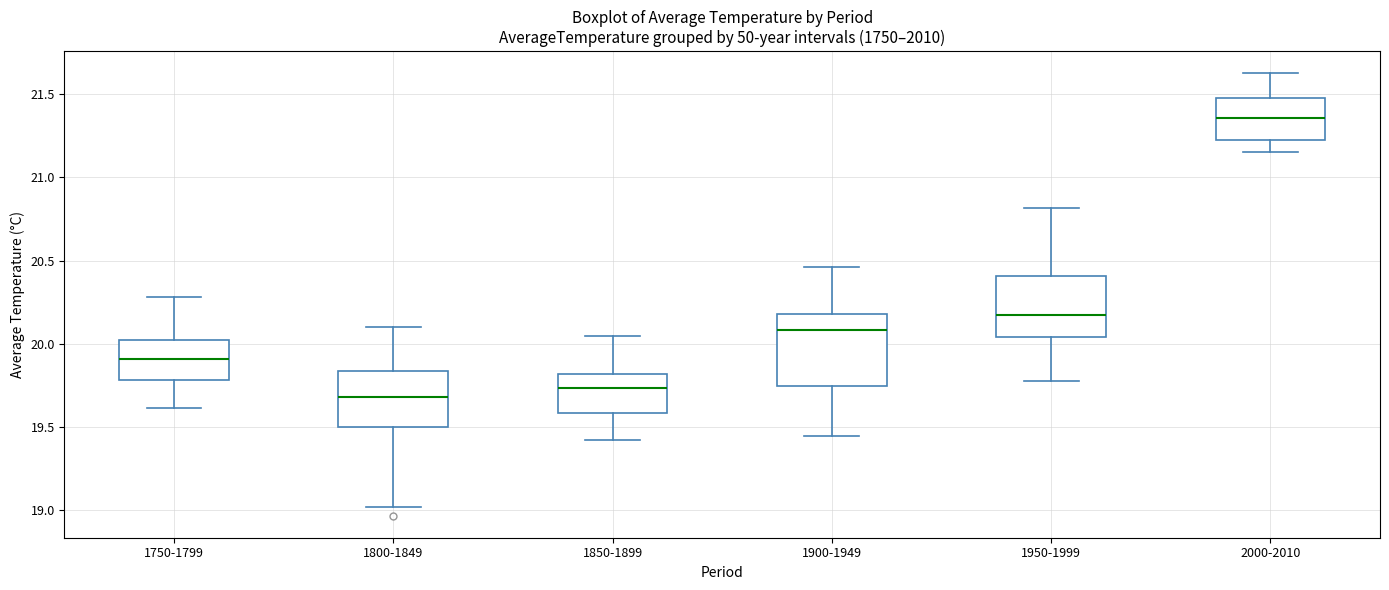

Comparing the boxes themselves (not the whiskers), which one is the tallest?

1900-1949